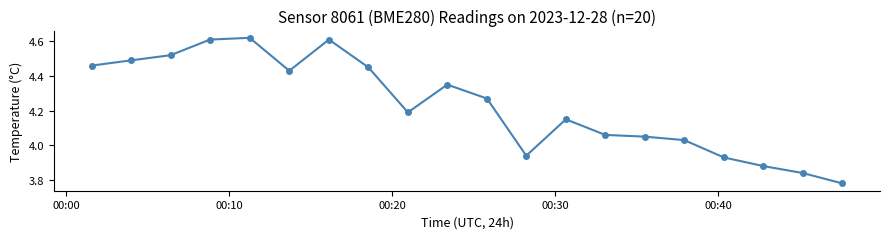

What is the difference between the second highest and second lowest values?

0.8